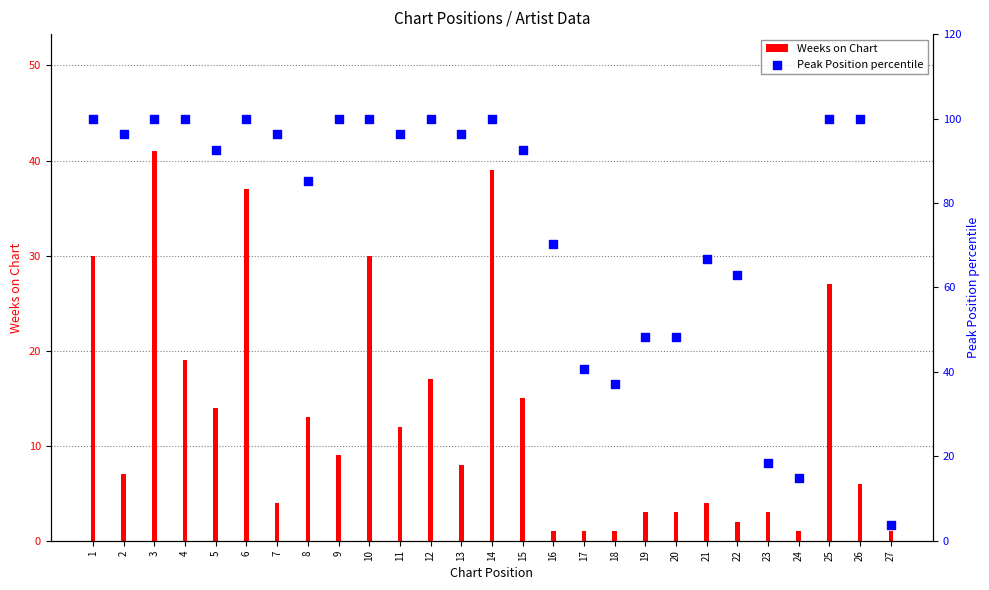

Which series reaches the minimum Y coordinate?

Weeks on Chart